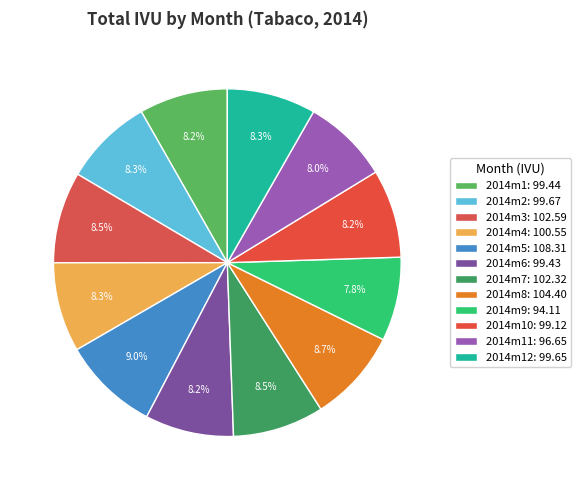

To the nearest percent, what is the difference between the largest and smallest slice percentages?

1%